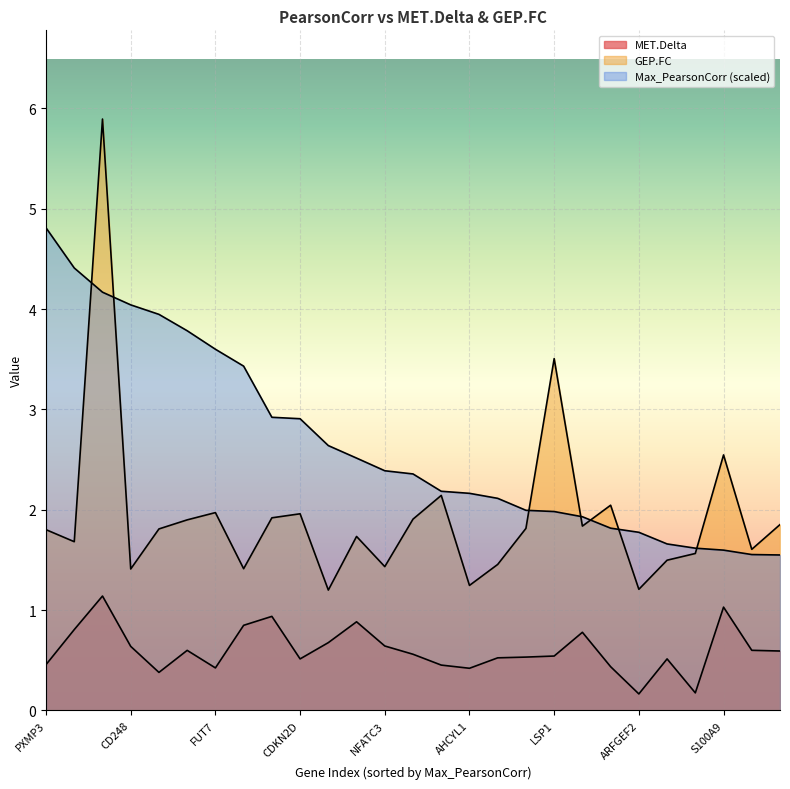

List the series in order of their overall mean, highest first.

Max_PearsonCorr, GEP.FC, MET.Delta